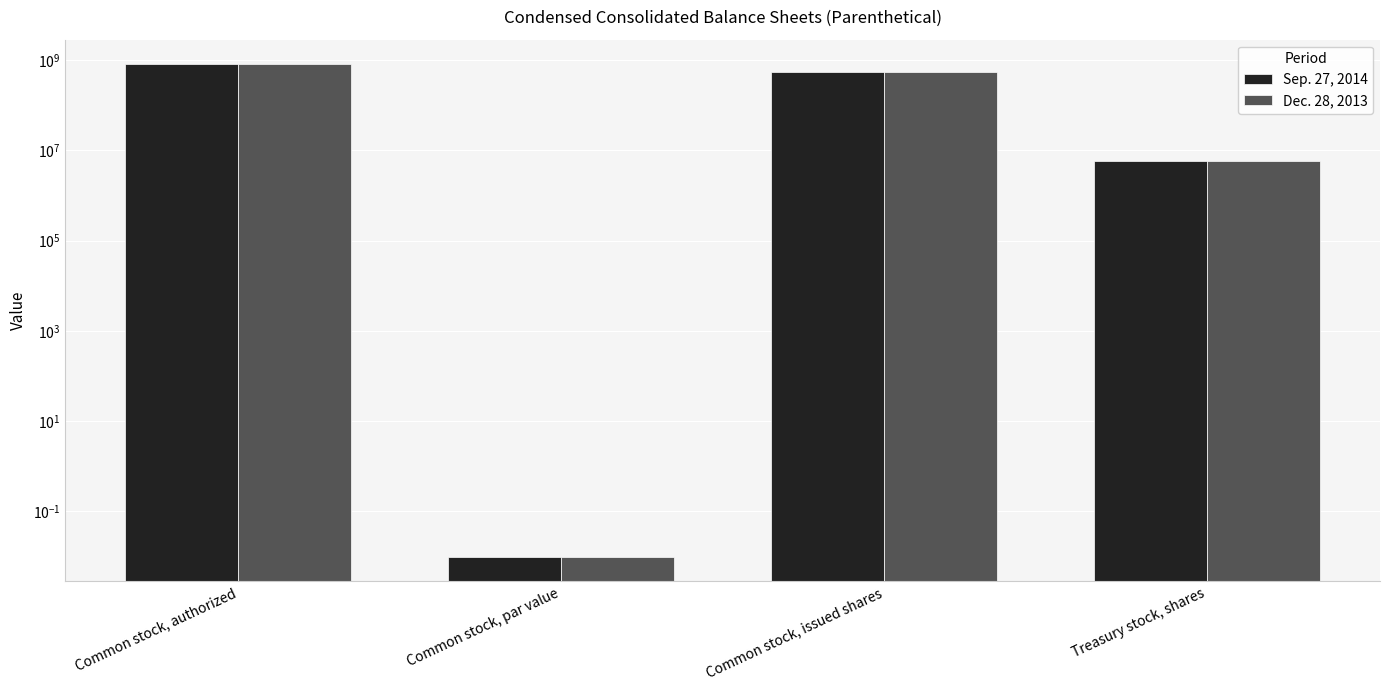

At Common stock, par value, list the series in order from smallest to largest.

Sep. 27, 2014, Dec. 28, 2013